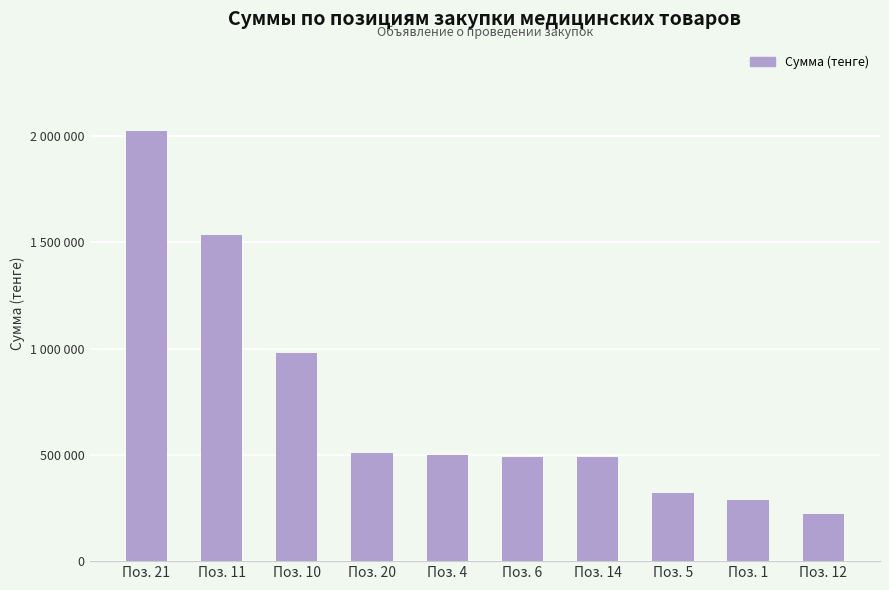

At which category does the chart reach its peak across all series?

Поз. 21